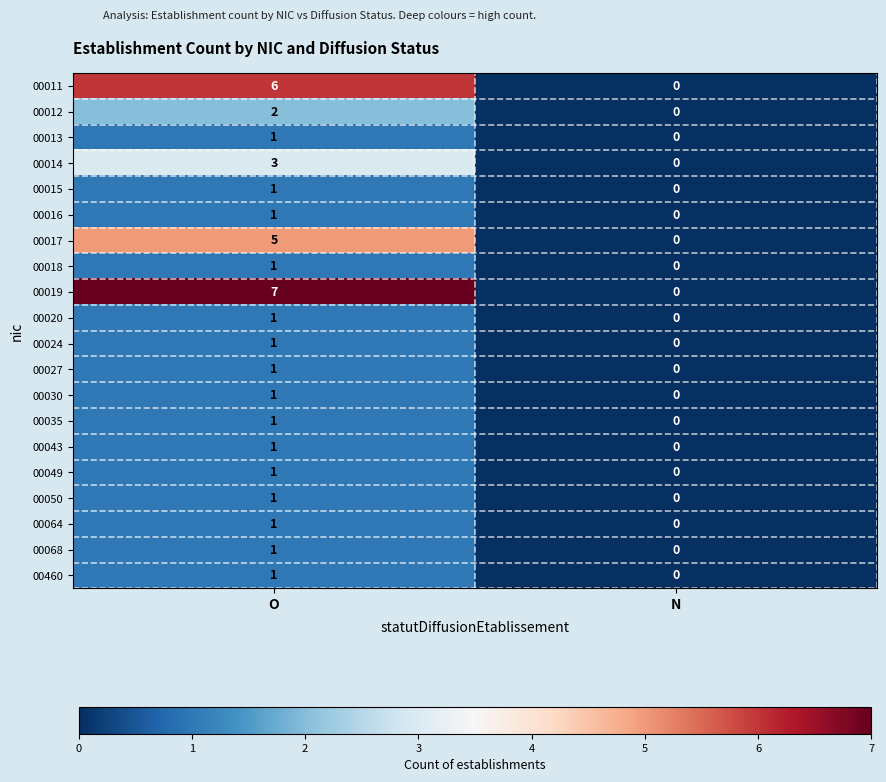

Which series has the widest spread of values?

00019